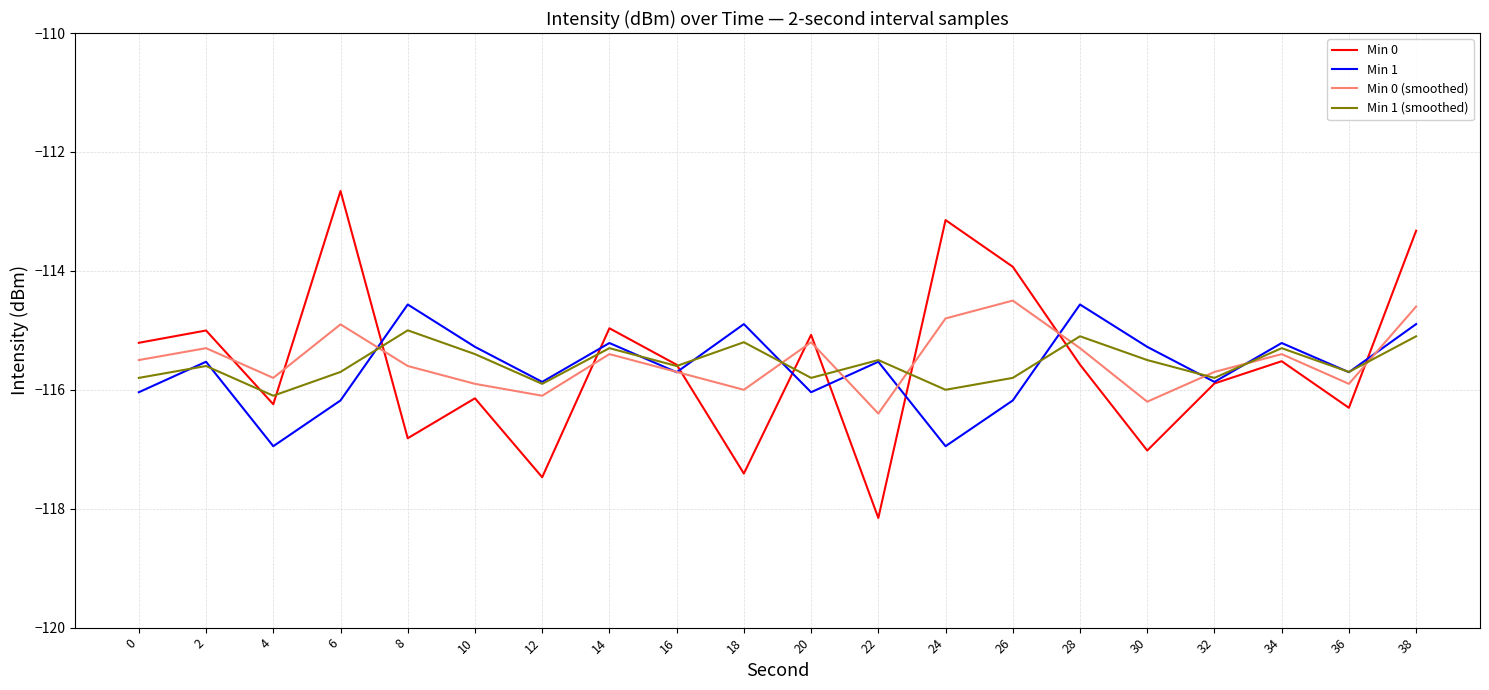

What is the sum of the Min 0 values at 16 and 24?

-228.7